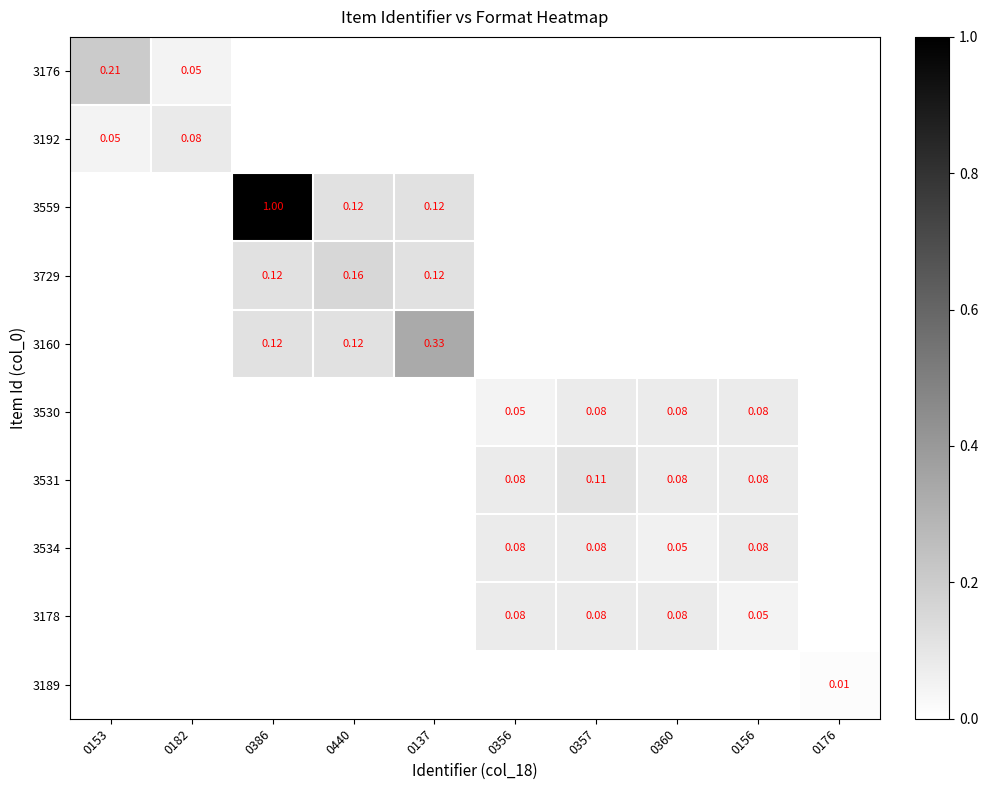

List the labels in order of 3178 value, largest first.

0356, 0357, 0360, 0156, 0153, 0182, 0386, 0440, 0137, 0176